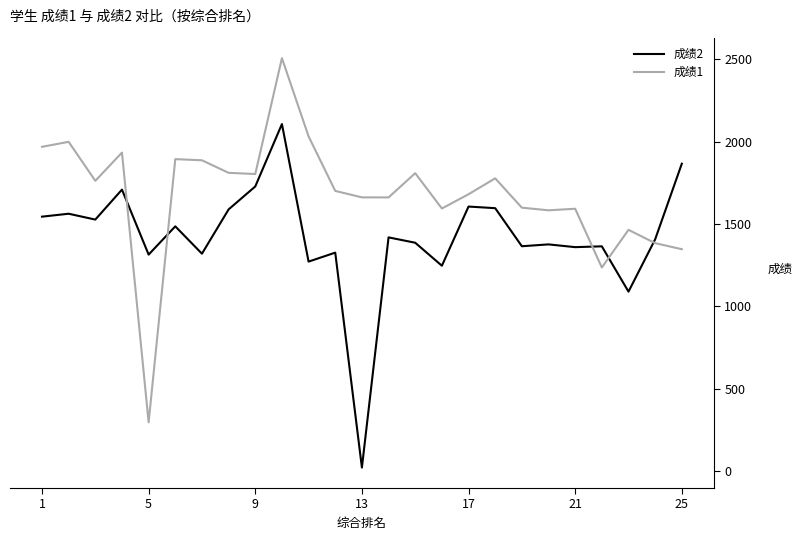

What is the maximum value for 成绩2?

2106.5